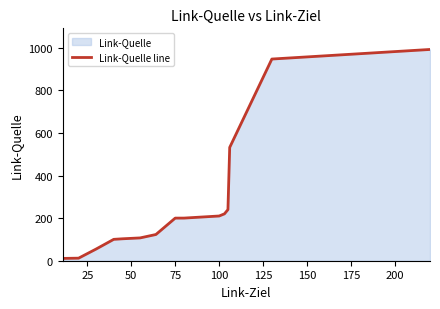

The chart shows a value of 324.3 at 75. True or false?

False